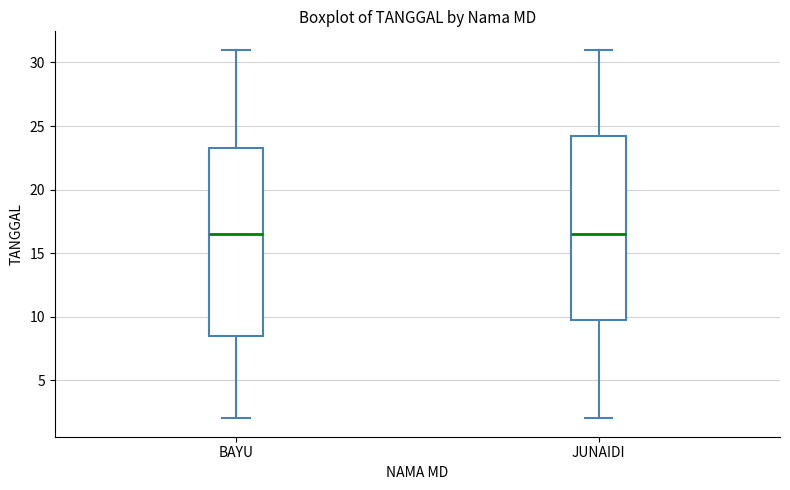

Reading left to right, transcribe this box plot: for each box, give where its median line is, the range the box spans, and where its two whiskers end, as read against the y-axis. The values are not printed on the chart, so give them approximately, as read against the axis.

BAYU: median 16.5, box 8.5 to 23.5, whiskers 2.0 to 31.0
JUNAIDI: median 16.5, box 10.0 to 24.5, whiskers 2.0 to 31.0